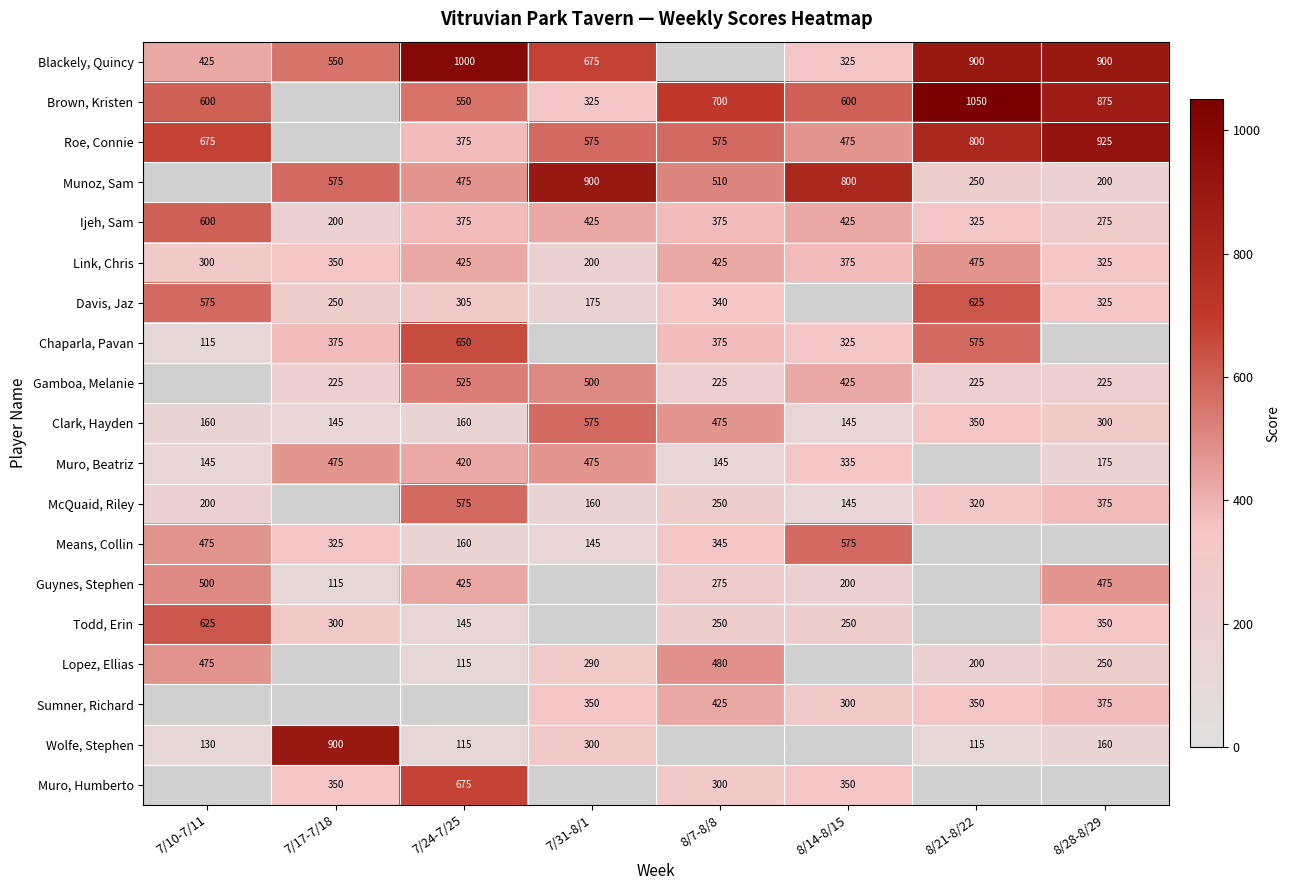

The Ijeh, Sam series shows 325 at 8/21-8/22. True or false?

True